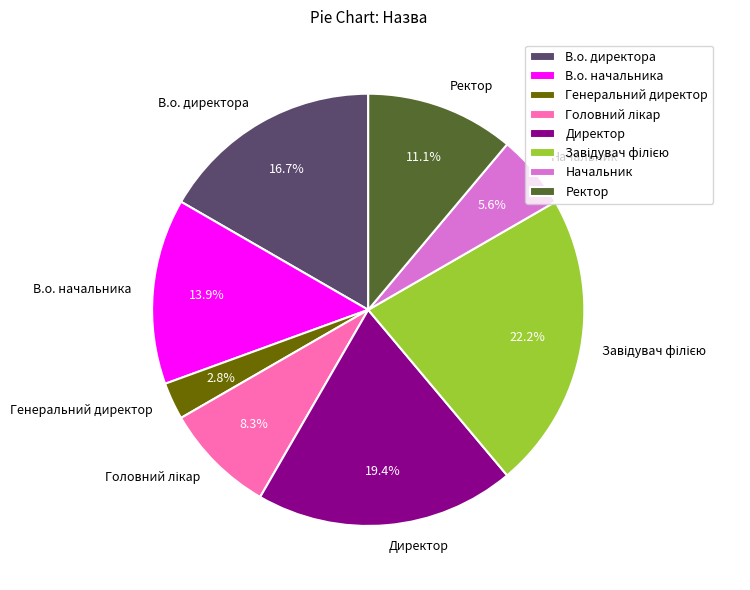

Which category has the smallest portion of the pie?

Генеральний директор